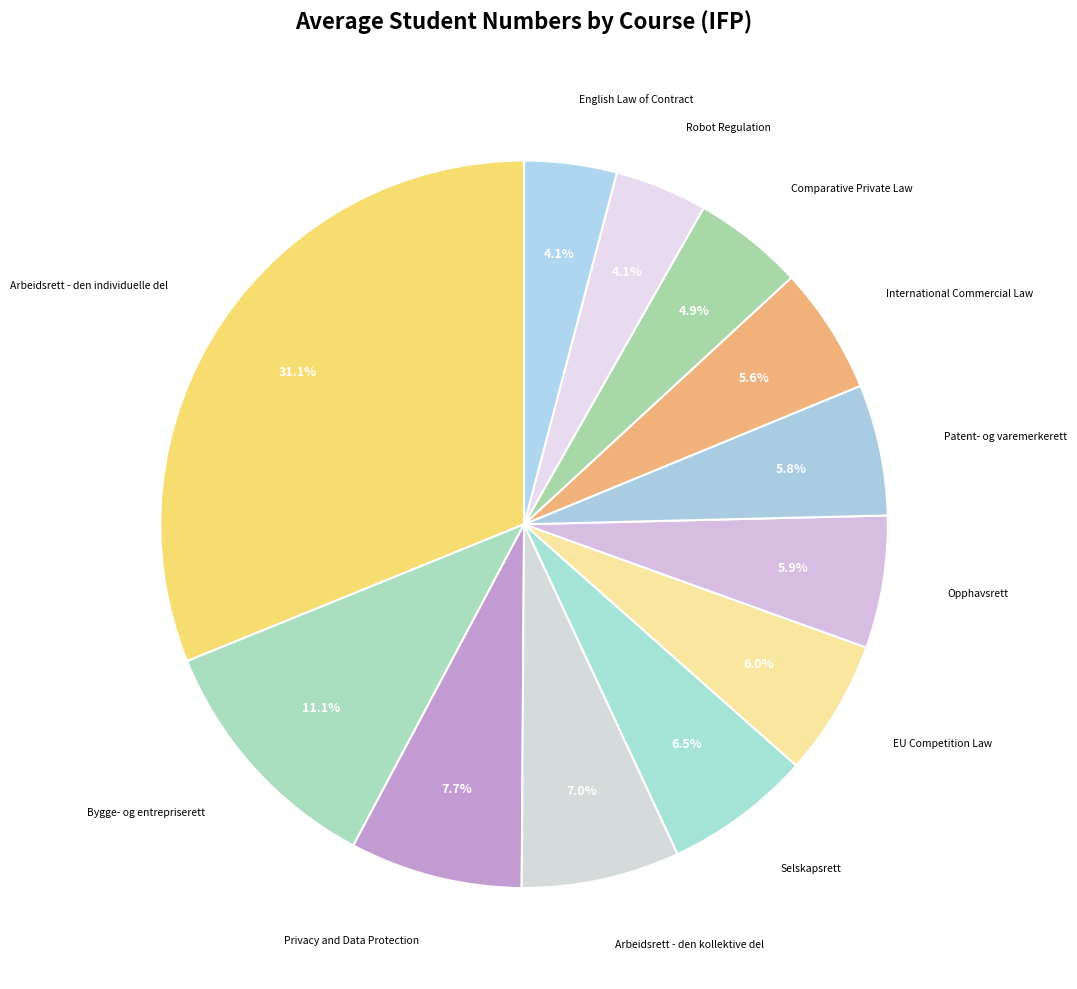

Approximately how many times larger is the value at Robot Regulation compared to Selskapsrett?

0.6